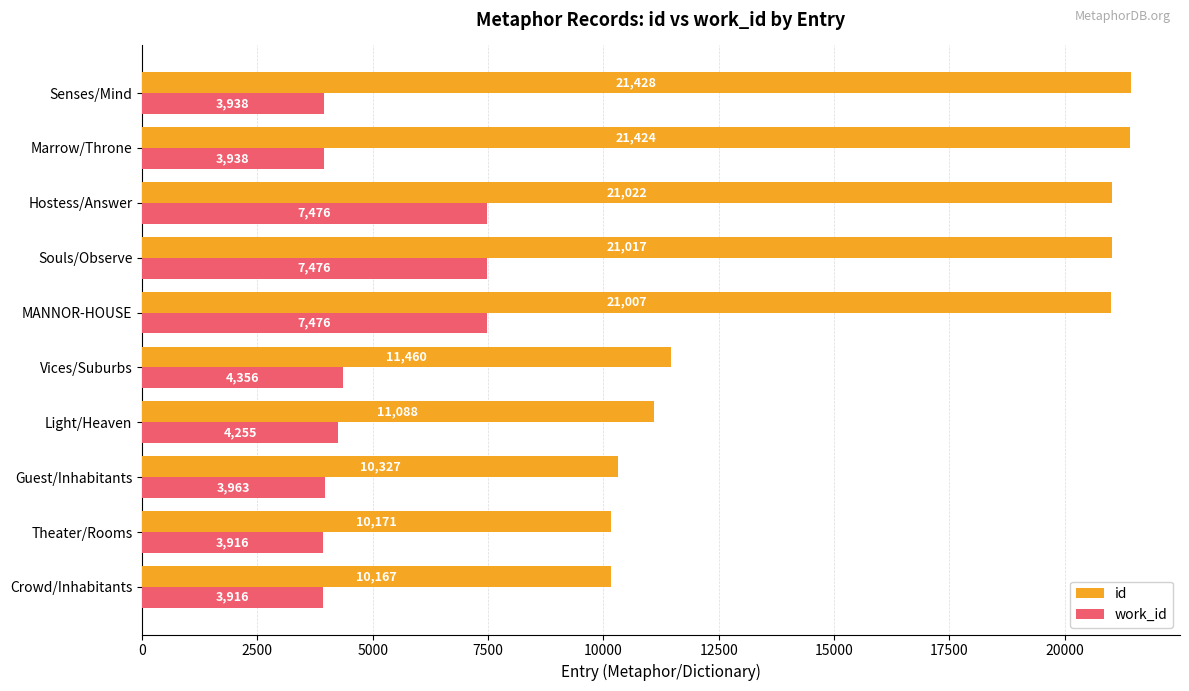

List the series in order of their peak value, lowest first.

work_id, id